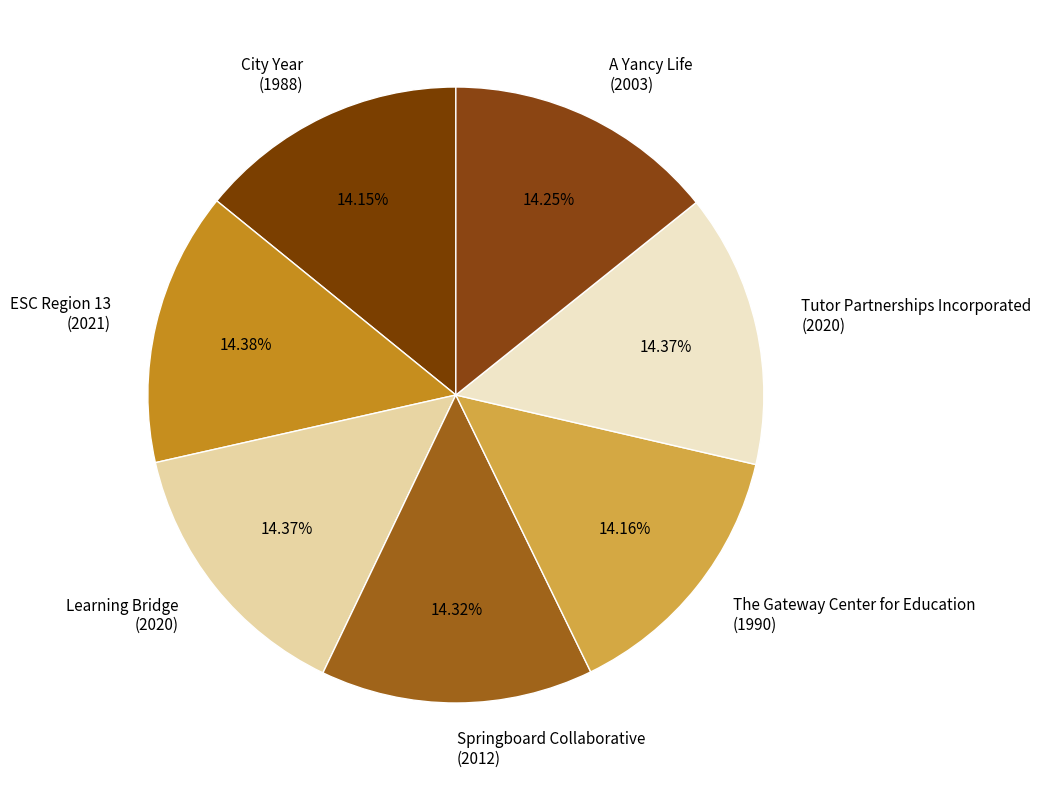

What percentage is the Tutor Partnerships Incorporated slice, to the nearest percent?

14%